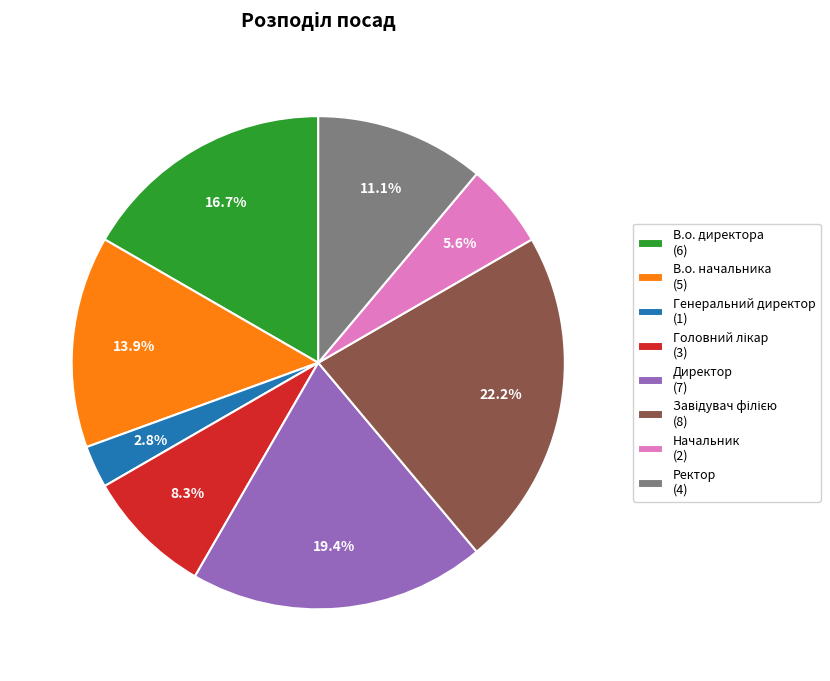

True or false: Директор accounts for 30% of the total.

False